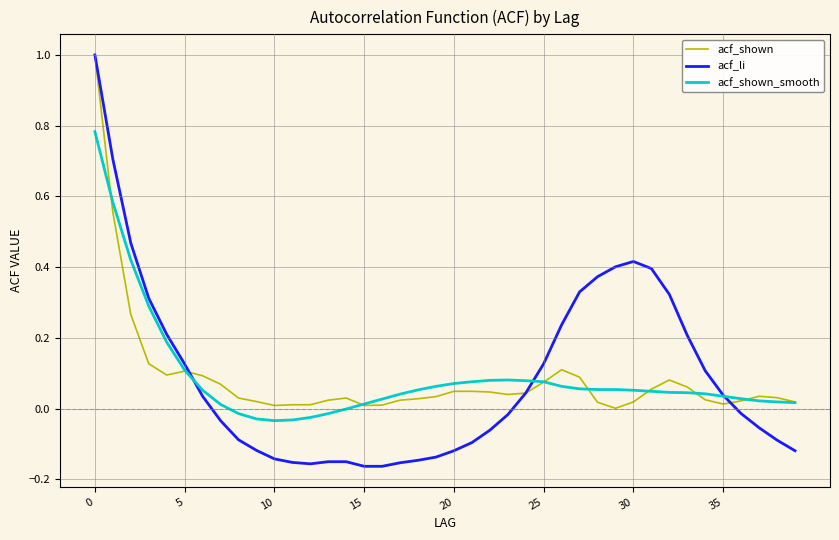

Which series has the largest range (max minus min)?

acf_li